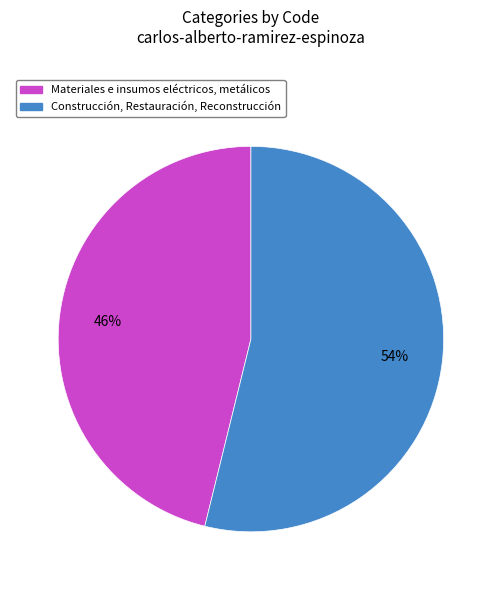

Does Materiales e insumos eléctricos, metálicos represent more than half of the total?

No